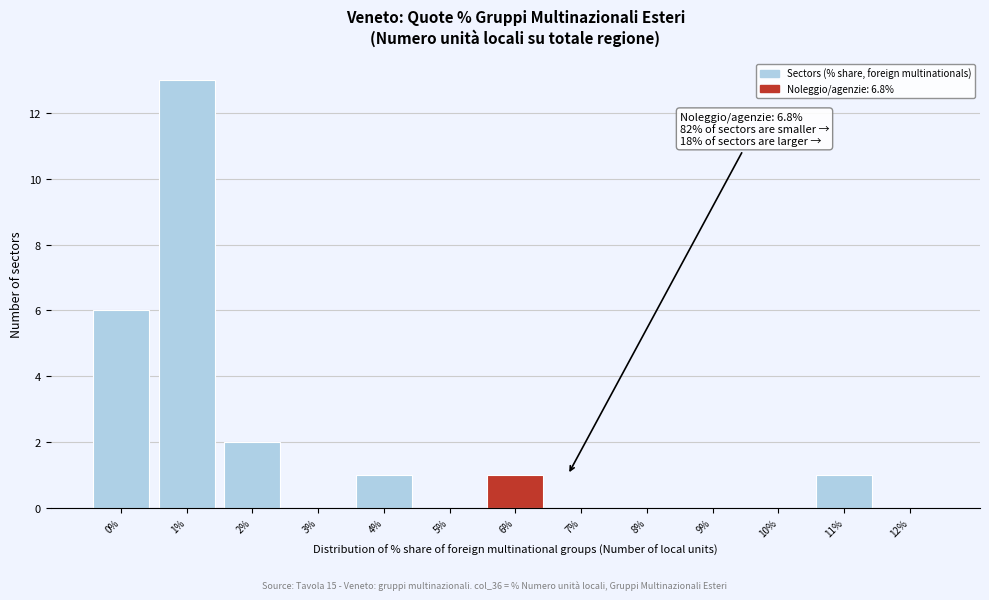

Reading left to right, list all the values displayed in this chart.

0%=6	1%=13	2%=2	3%=0	4%=1	5%=0	6%=1	7%=0	8%=0	9%=0	10%=0	11%=1	12%=0